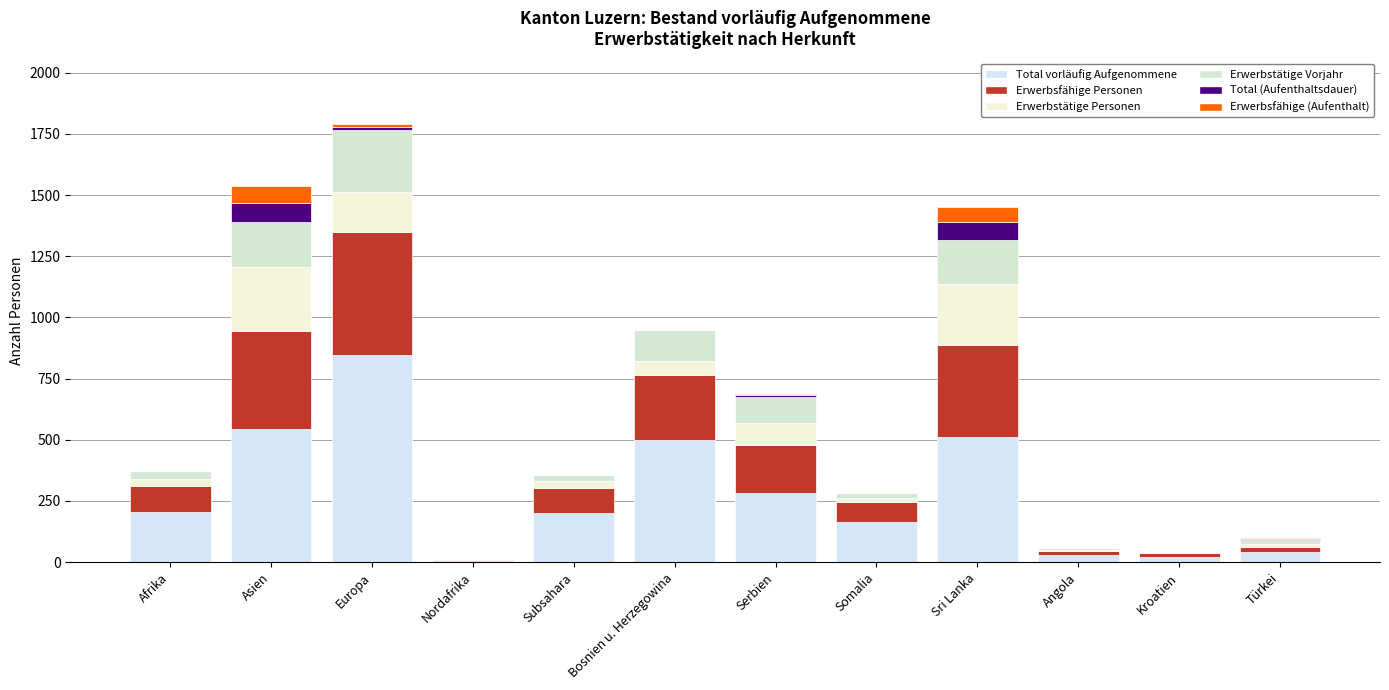

List the labels in order of Total vorläufig Aufgenommene value, largest first.

Europa, Asien, Sri Lanka, Bosnien u. Herzegowina, Serbien, Afrika, Subsahara, Somalia, Türkei, Angola, Kroatien, Nordafrika